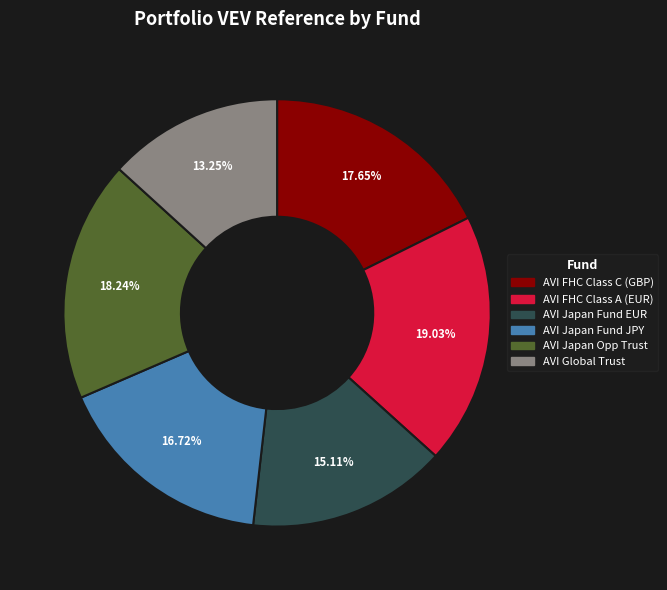

What is the smallest slice in the pie chart?

AVI Global Trust